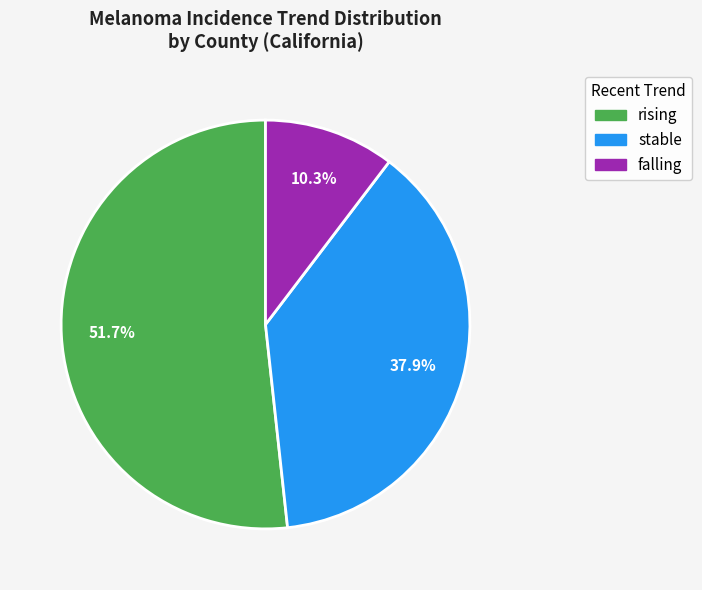

Count the number of slices in the pie.

3